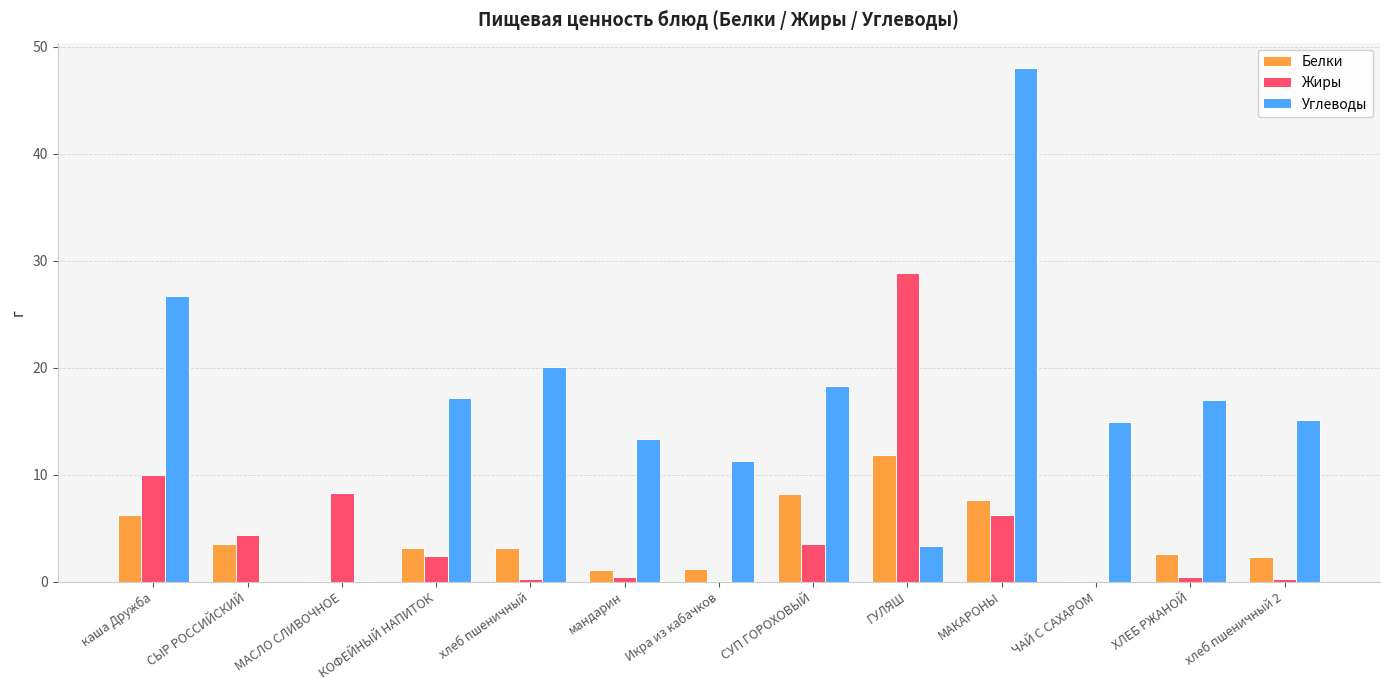

Is the value of Белки at хлеб пшеничный 2 greater than the value of Жиры at ГУЛЯШ?

No